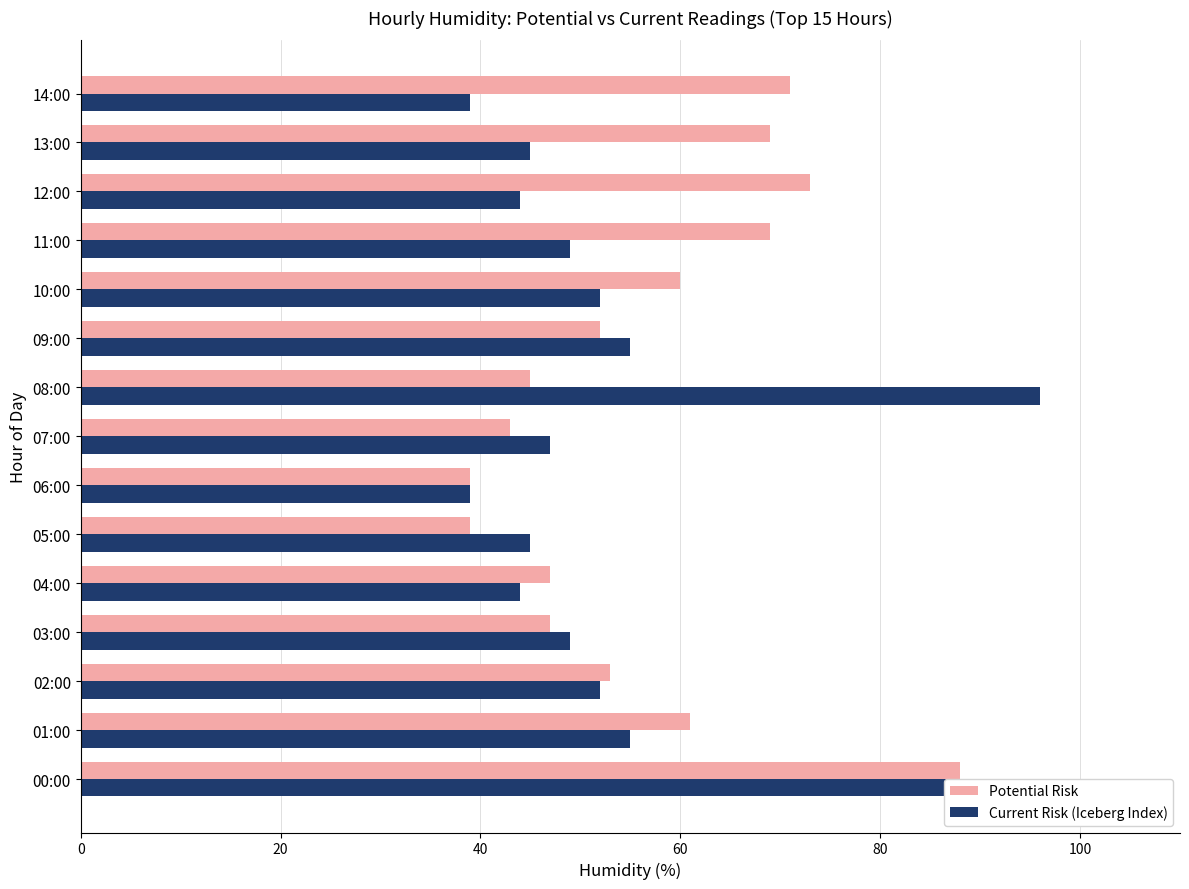

Reading left to right, transcribe all the data shown in this chart.

Potential Risk: 88	61	53	47	47	39	39	43	45	52	60	69	73	69	71
Current Risk (Iceberg Index): 96	55	52	49	44	45	39	47	96	55	52	49	44	45	39